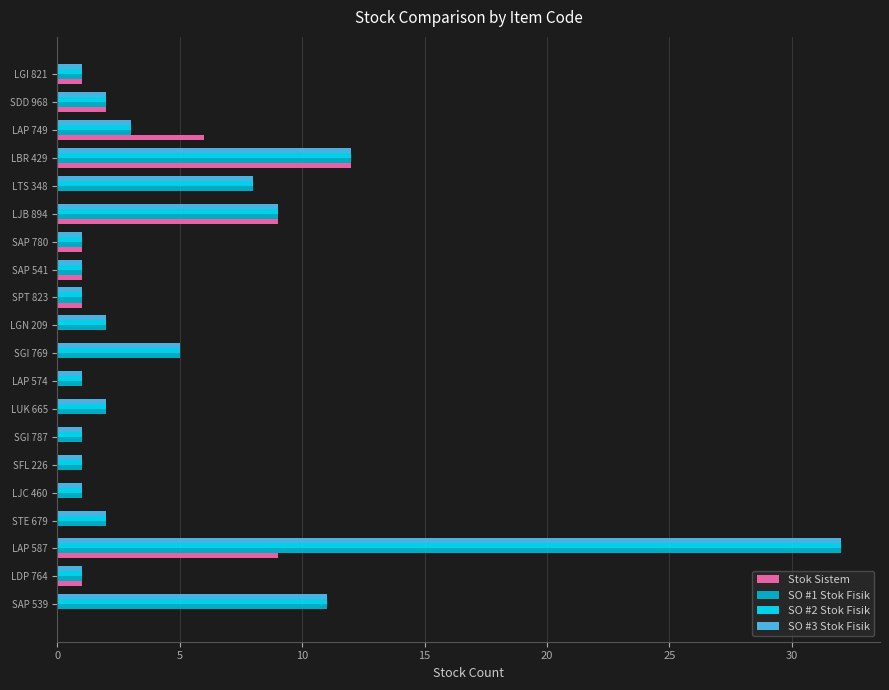

The value of SO #3 Stok Fisik at LAP 749 is 1. True or false?

False